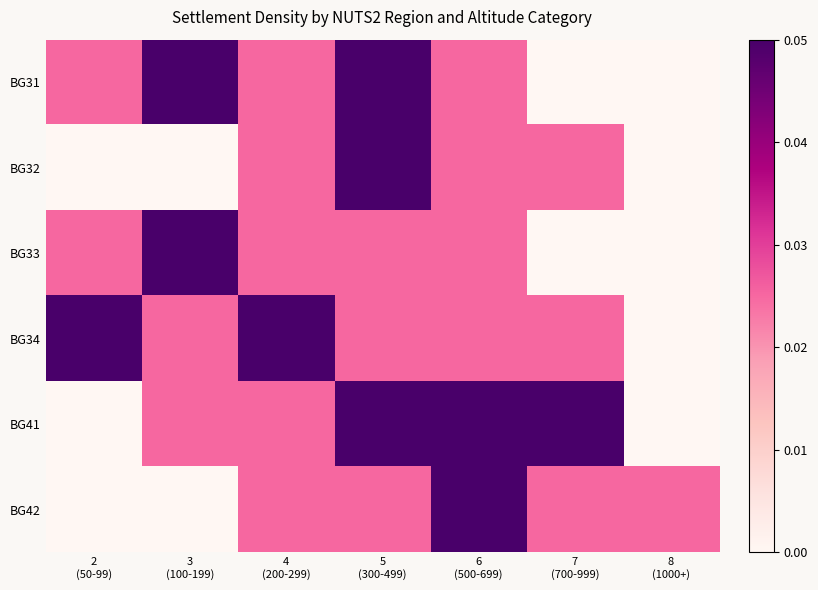

Which category has the lowest value across all series?

7
(700-999)